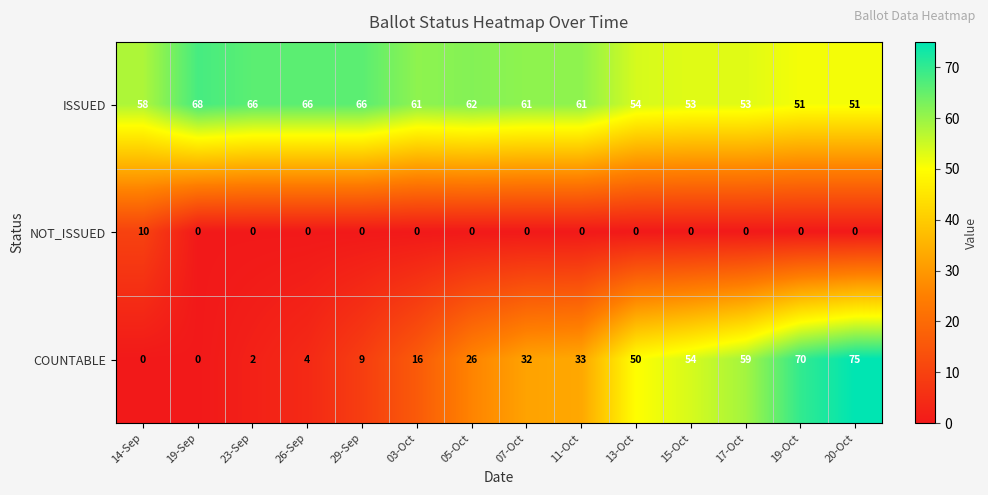

At which label does COUNTABLE reach its peak?

20-Oct